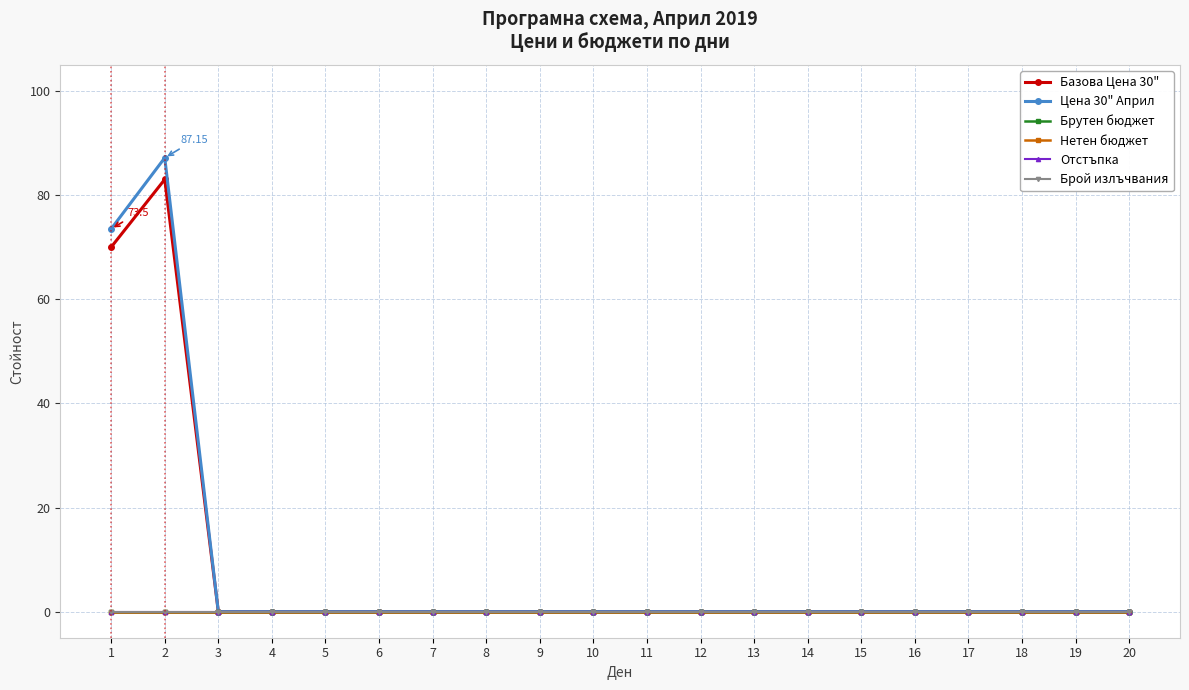

Is the value of Брой излъчвания at 2 greater than the value of Нетен бюджет at 9?

No